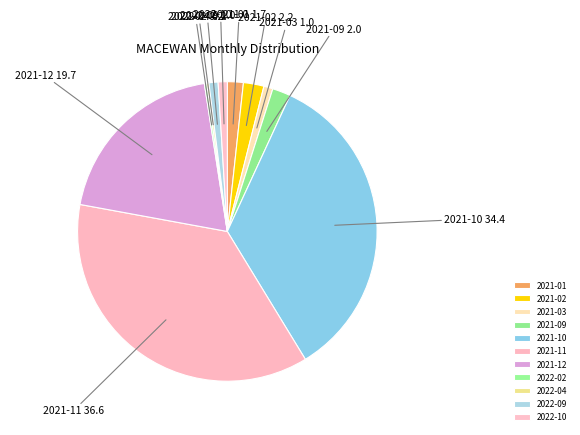

Approximately how many times larger is the value at 2021-02 compared to 2021-03?

2.2